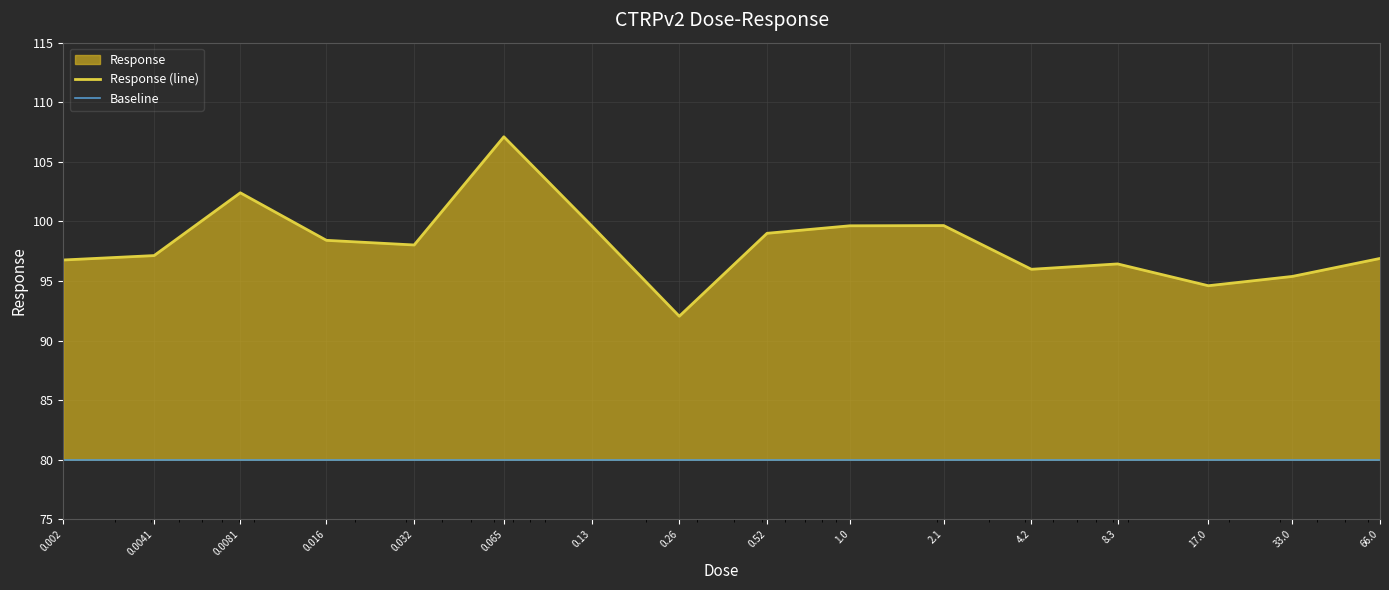

List the labels in order of value, smallest first.

0.26, 17.0, 33.0, 4.2, 8.3, 0.002, 66.0, 0.0041, 0.032, 0.016, 0.52, 1.0, 0.13, 2.1, 0.0081, 0.065